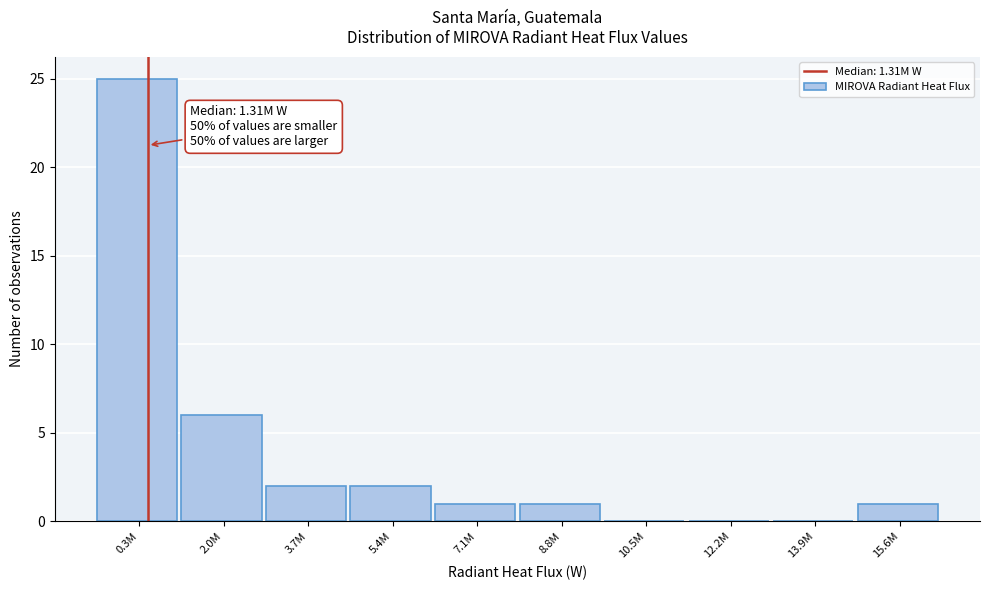

Reading left to right, list all the values displayed in this chart.

0.3M=25	2.0M=6	3.7M=2	5.4M=2	7.1M=1	8.8M=1	10.5M=0	12.2M=0	13.9M=0	15.6M=1